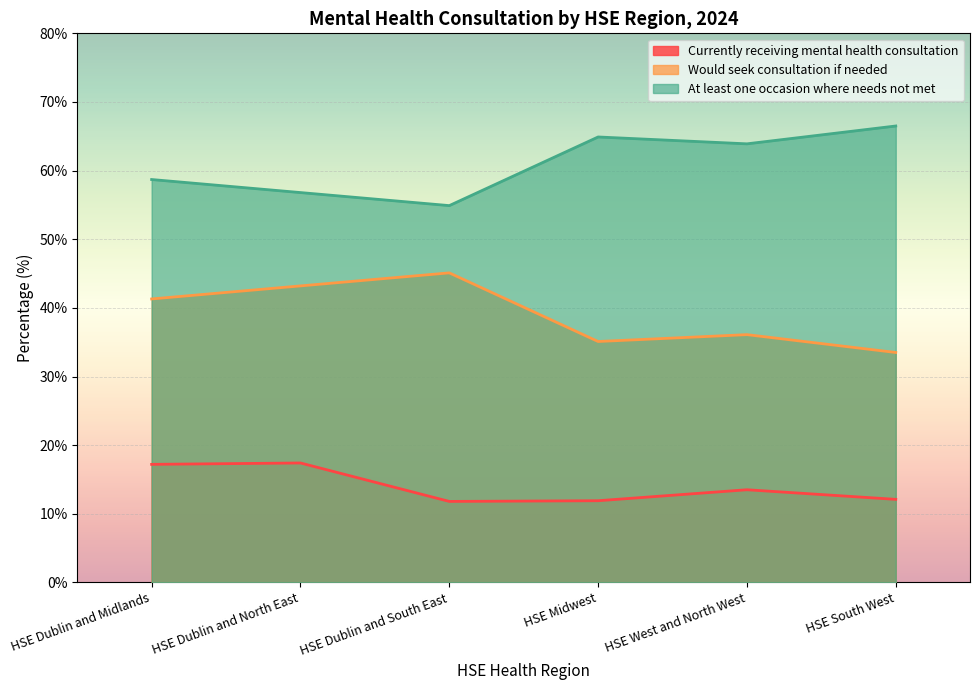

What is the spread (max minus min) of values at HSE Midwest?

53.0